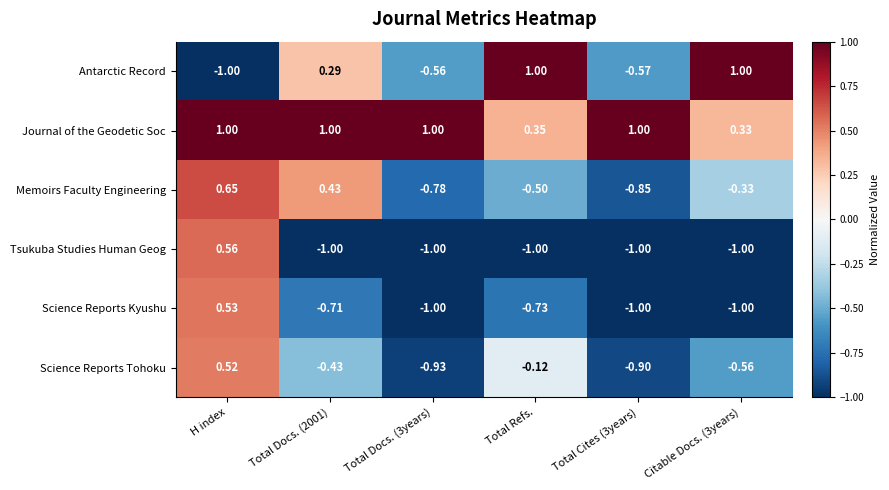

At which label does Science Reports Tohoku first exceed 0?

H index